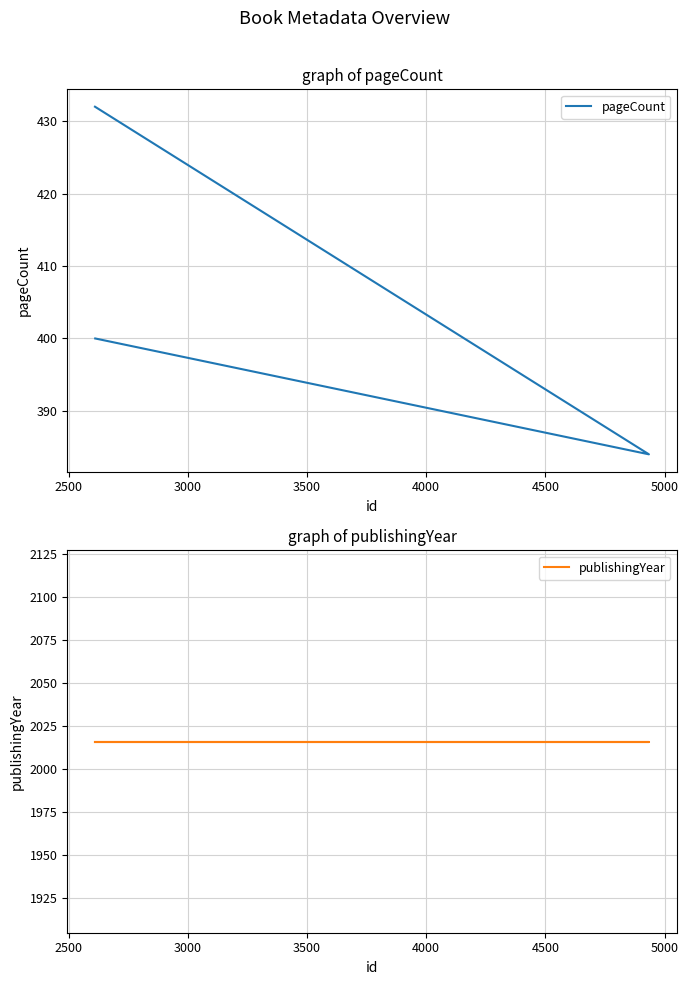

Is this an area chart (filled region under the line)?

No